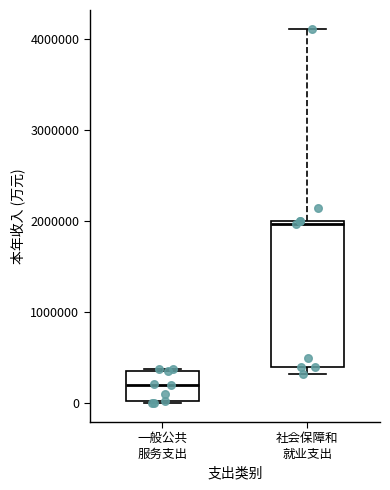

Reading left to right, transcribe this box plot: for each box, give where its median line is, the range the box spans, and where its two whiskers end, as read against the y-axis. The values are not printed on the chart, so give them approximately, as read against the axis.

一般公共 服务支出: median 200000, box 0 to 400000, whiskers 0 to 400000
社会保障和 就业支出: median 2000000 (just below the box's upper edge), box 400000 to 2000000, whiskers 300000 to 4100000